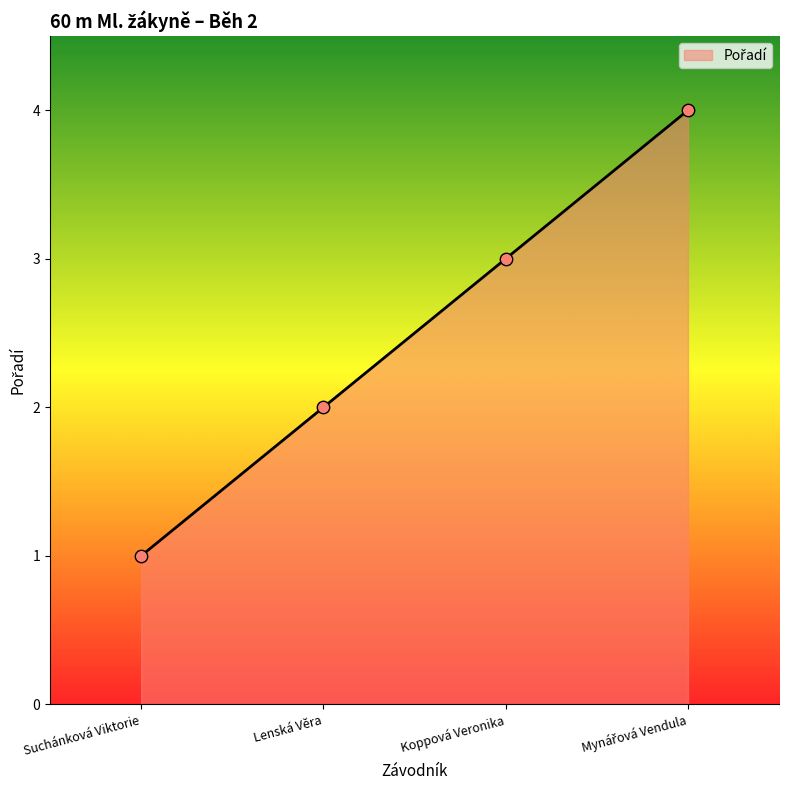

What is the ratio of the value at Lenská Věra to the value at Suchánková Viktorie?

2.0